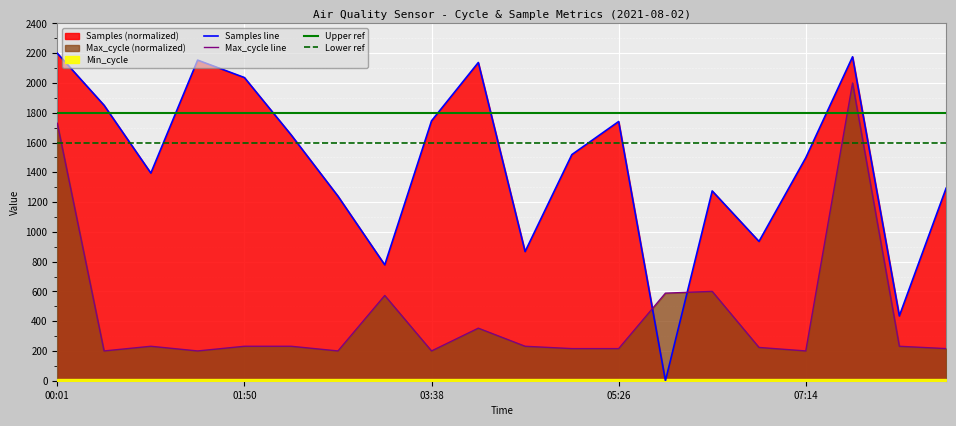

What value does the Samples series have at 00:28?

1850.4